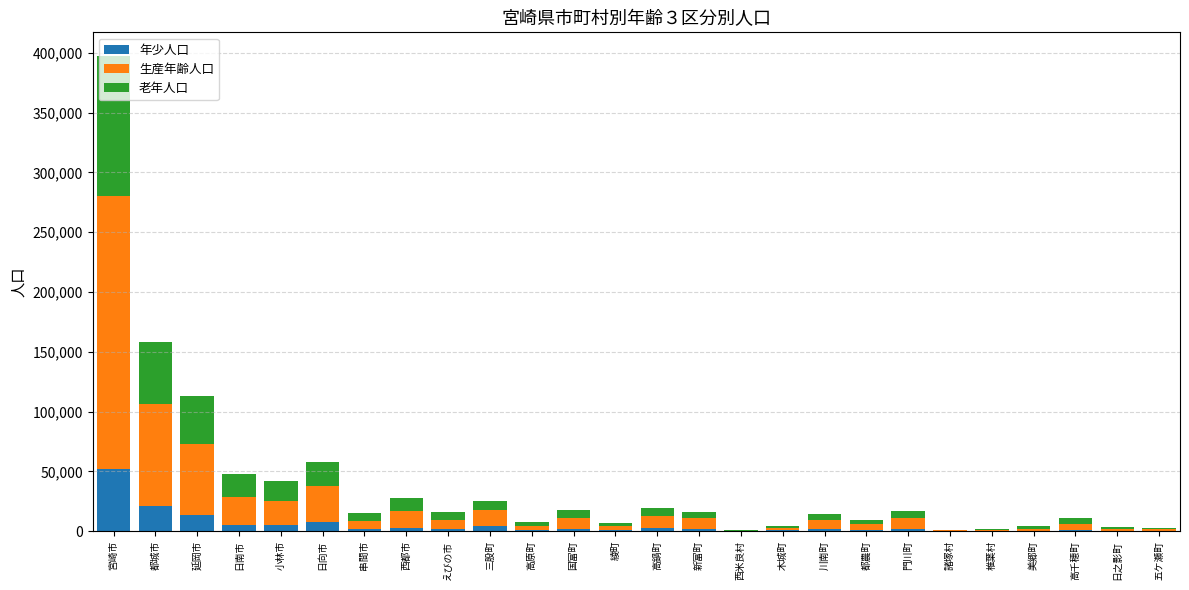

What is the sum of all 年少人口 values?

132486